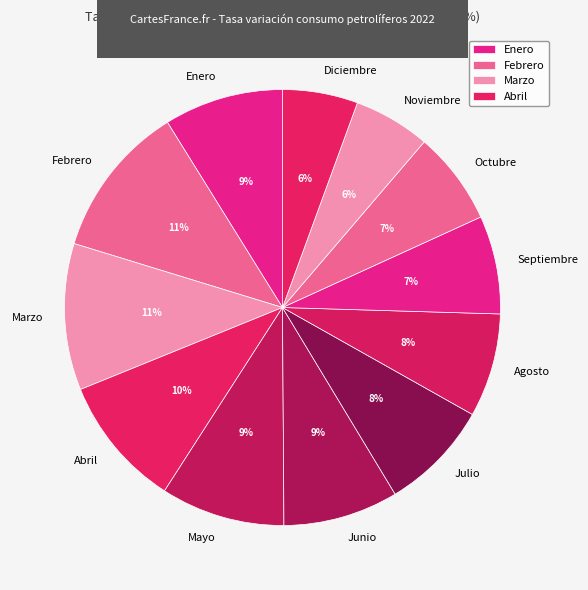

Combined, do Junio and Noviembre account for over 50%?

No